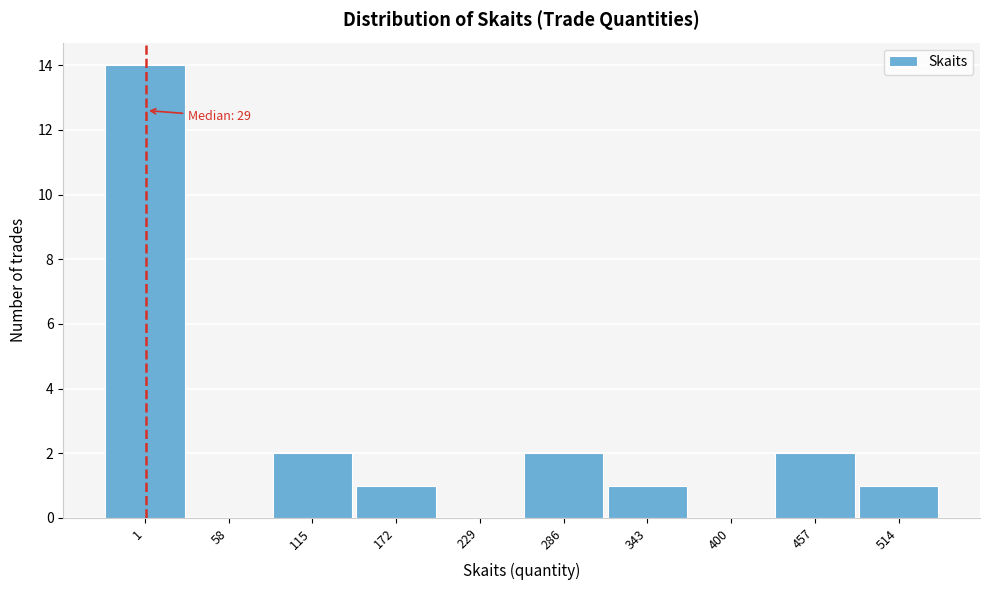

Reading left to right, transcribe all the data shown in this chart.

1=14	58=0	115=2	172=1	229=0	286=2	343=1	400=0	457=2	514=1